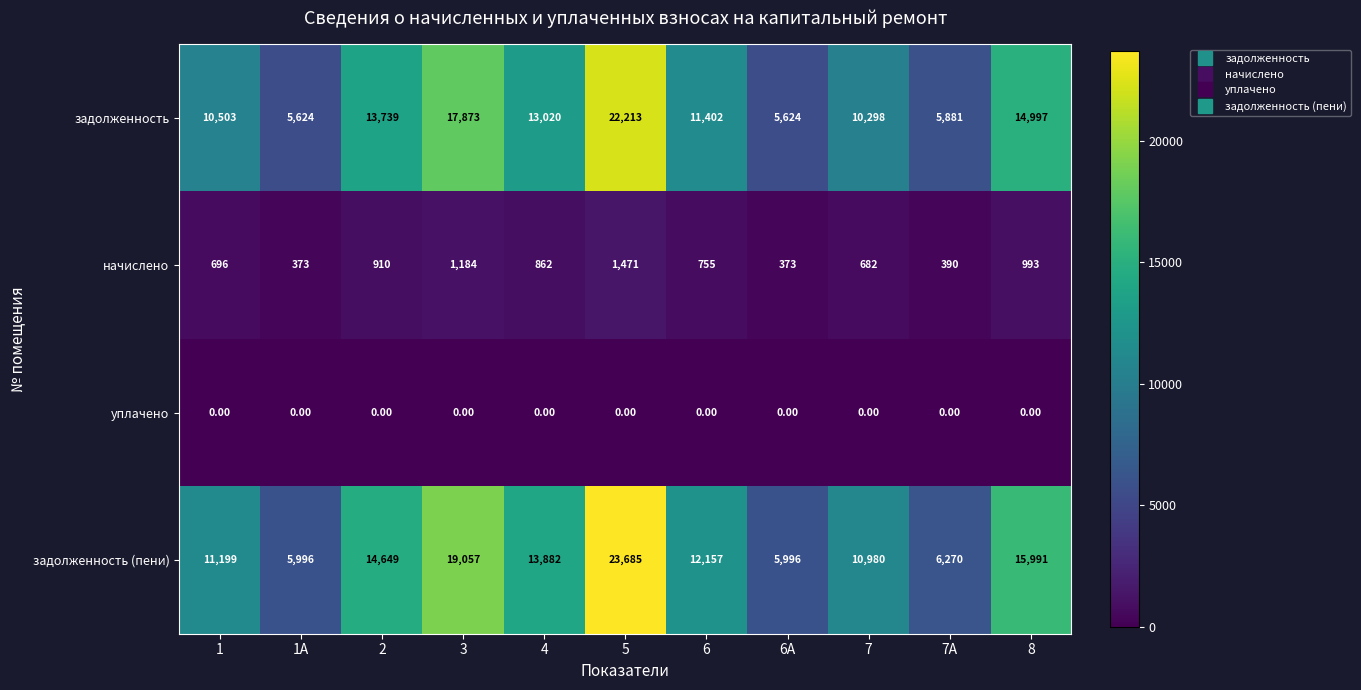

Rank the series at 7 from highest to lowest value.

задолженность (пени), задолженность, начислено, уплачено